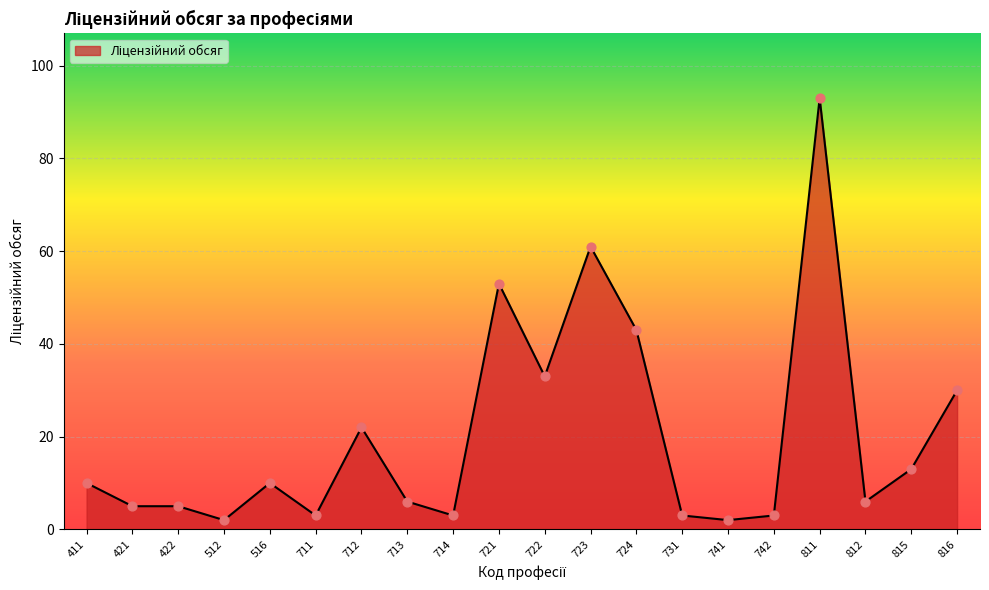

What is the change in value from 711 to 722?

+30